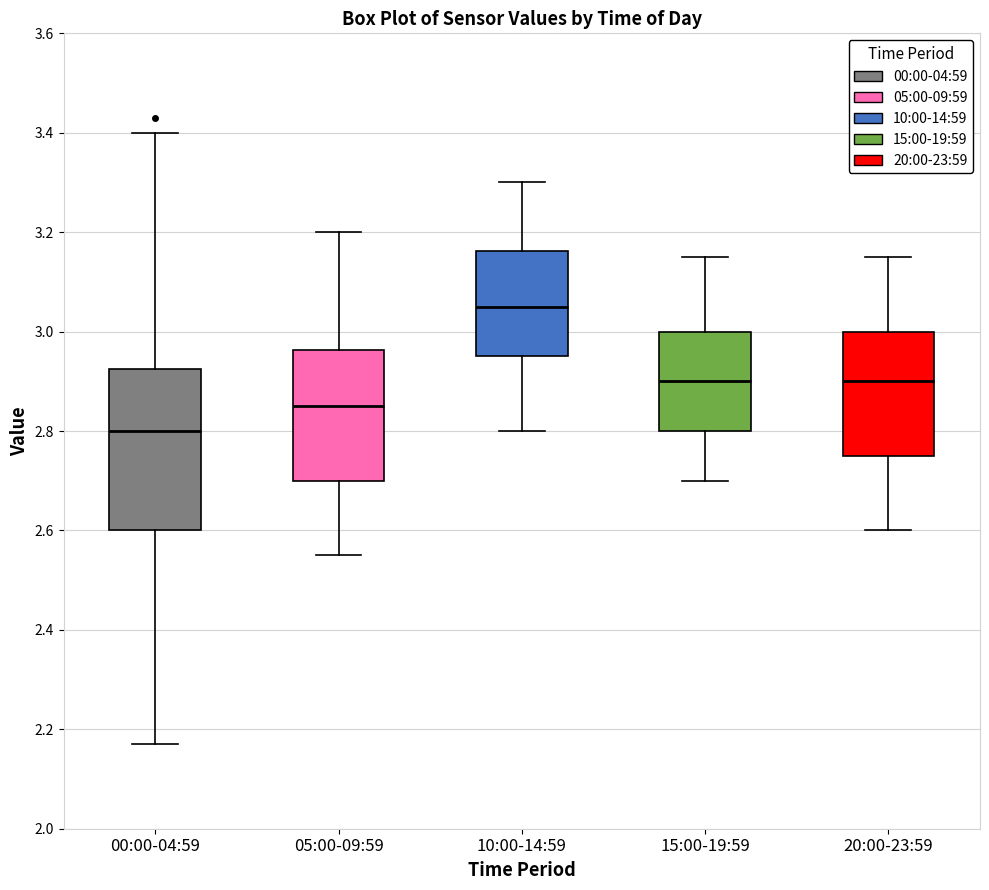

Reading left to right, transcribe this box plot: for each box, give where its median line is, the range the box spans, and where its two whiskers end, as read against the y-axis. The values are not printed on the chart, so give them approximately, as read against the axis.

00:00-04:59: median 2.80, box 2.60 to 2.92, whiskers 2.18 to 3.40
05:00-09:59: median 2.86, box 2.70 to 2.96, whiskers 2.56 to 3.20
10:00-14:59: median 3.06, box 2.96 to 3.16, whiskers 2.80 to 3.30
15:00-19:59: median 2.90, box 2.80 to 3.00, whiskers 2.70 to 3.16
20:00-23:59: median 2.90, box 2.76 to 3.00, whiskers 2.60 to 3.16